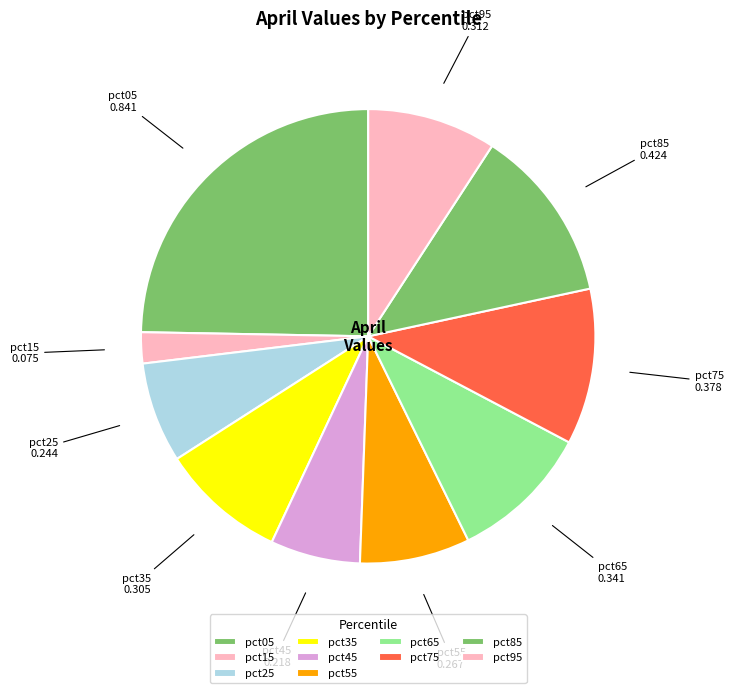

Is there any slice that represents more than half of the pie?

No